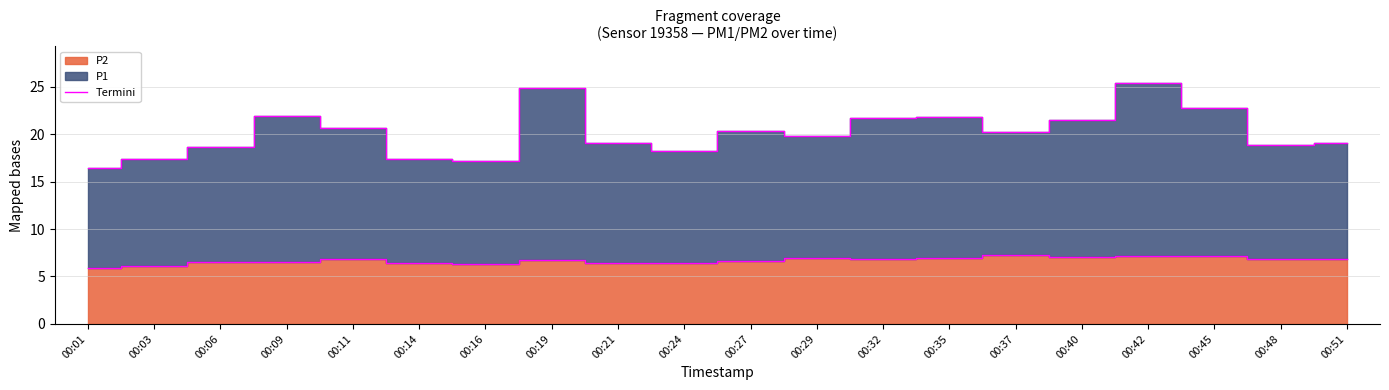

What is the sum of all values?

134.0